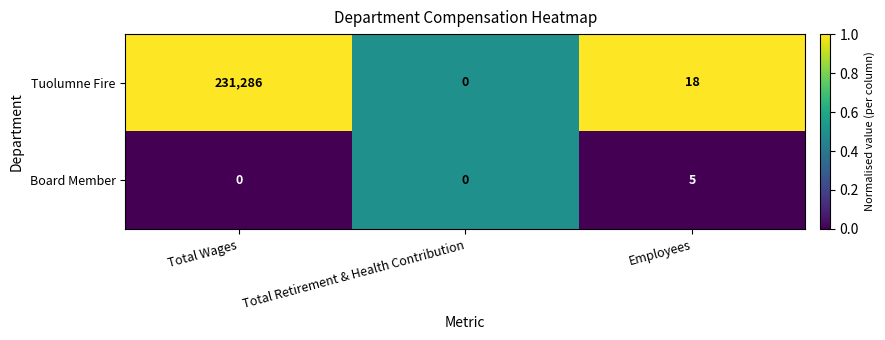

Which series has the largest total across all categories?

Tuolumne Fire